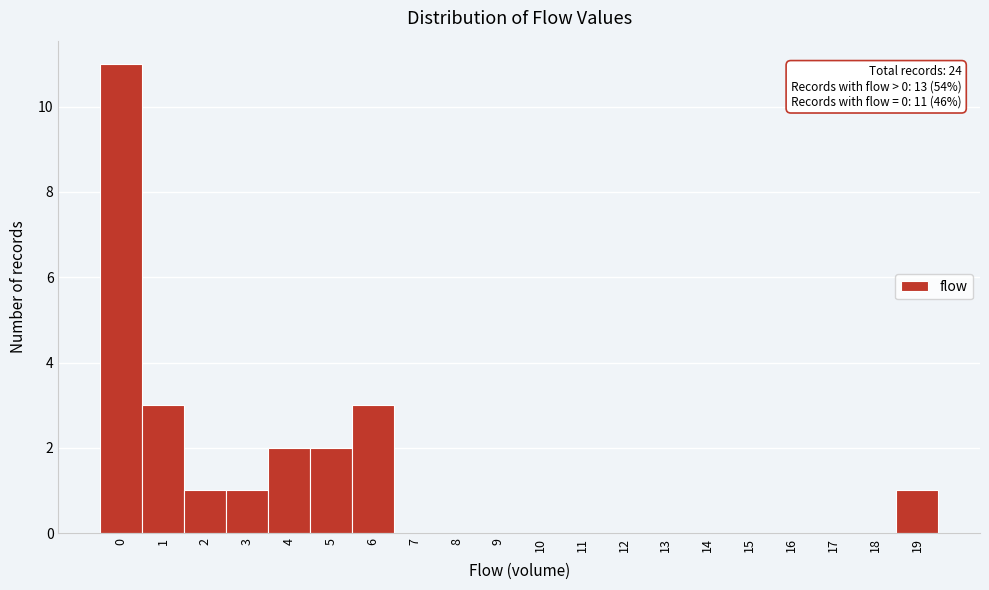

Which range on the x-axis has the tallest bar?

-0.5 to 0.5